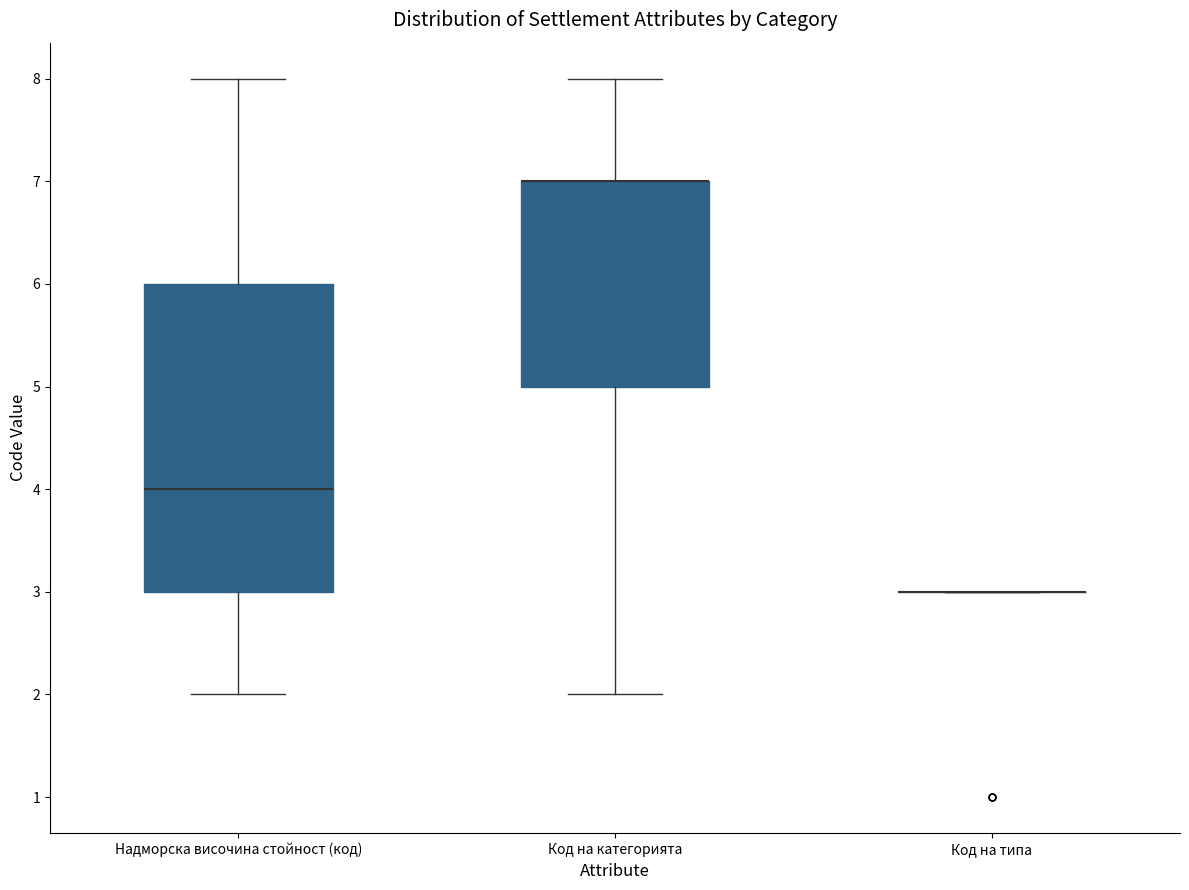

Where does the median line of the box for Надморска височина стойност (код) sit on the y-axis? The values are not printed on the chart, so give them approximately, as read against the axis.

4